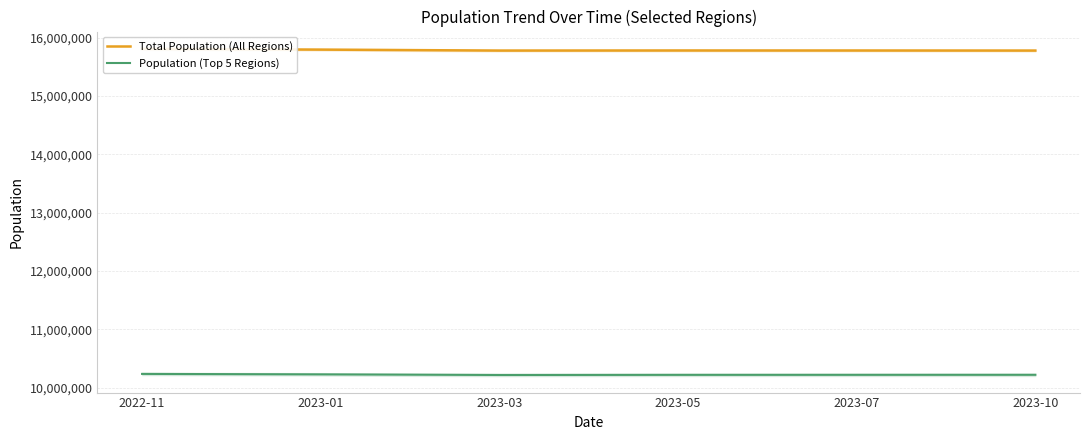

What is the label of the 5th point from the right?

2023-01